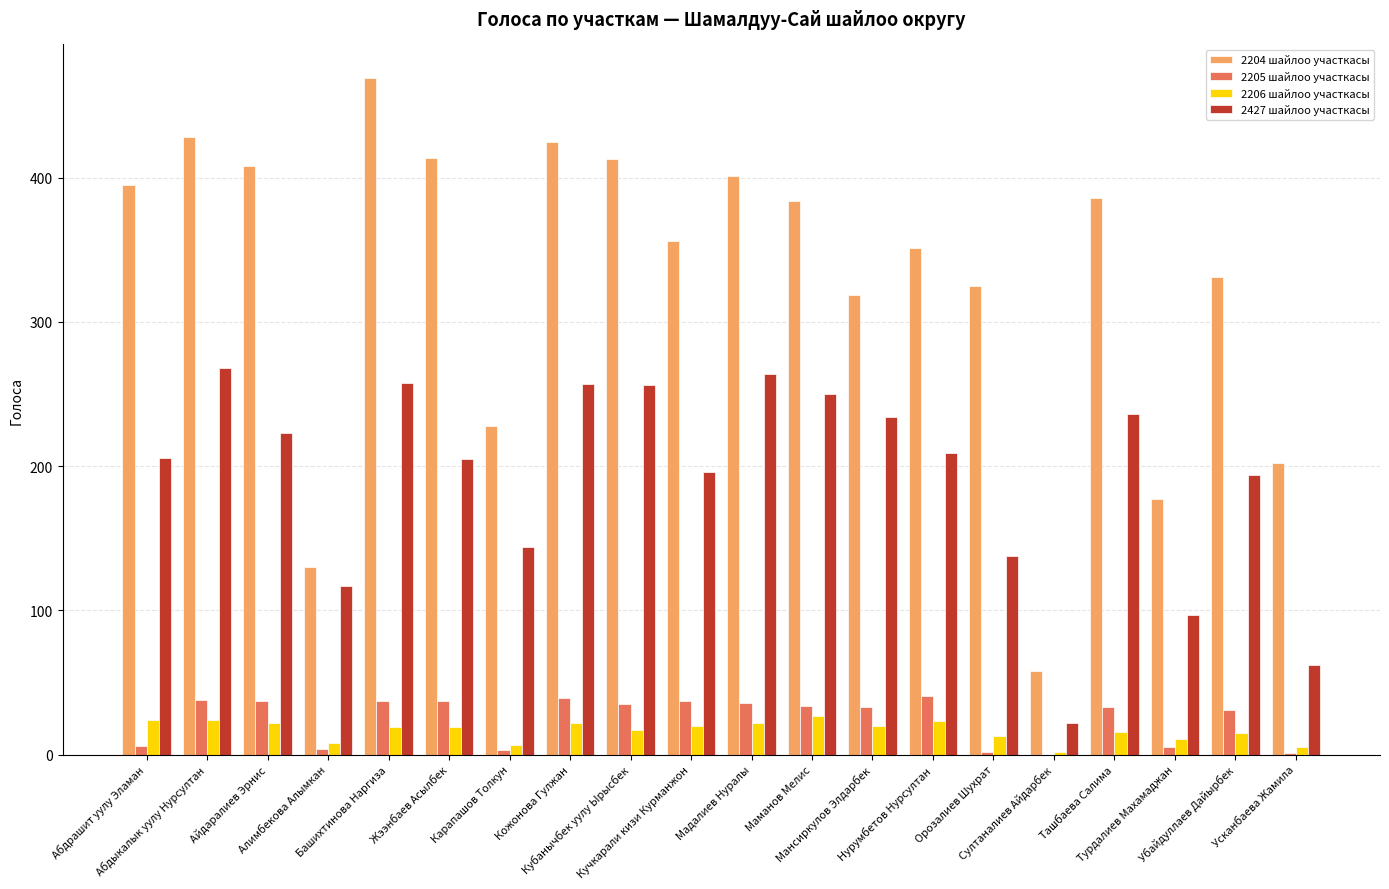

What is the sum of all 2427 шайлоо участкасы values?

3836